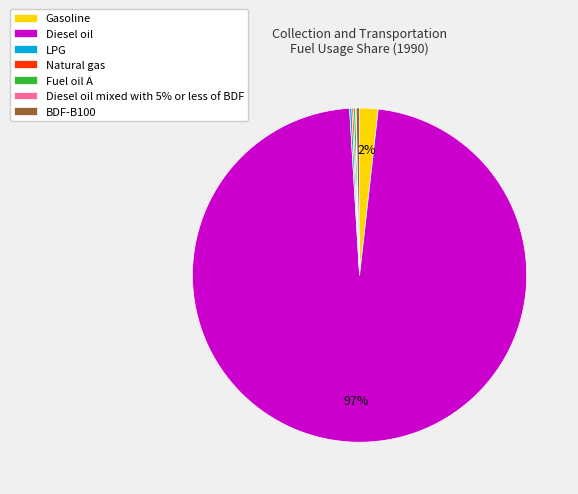

Which slice is the largest?

Diesel oil